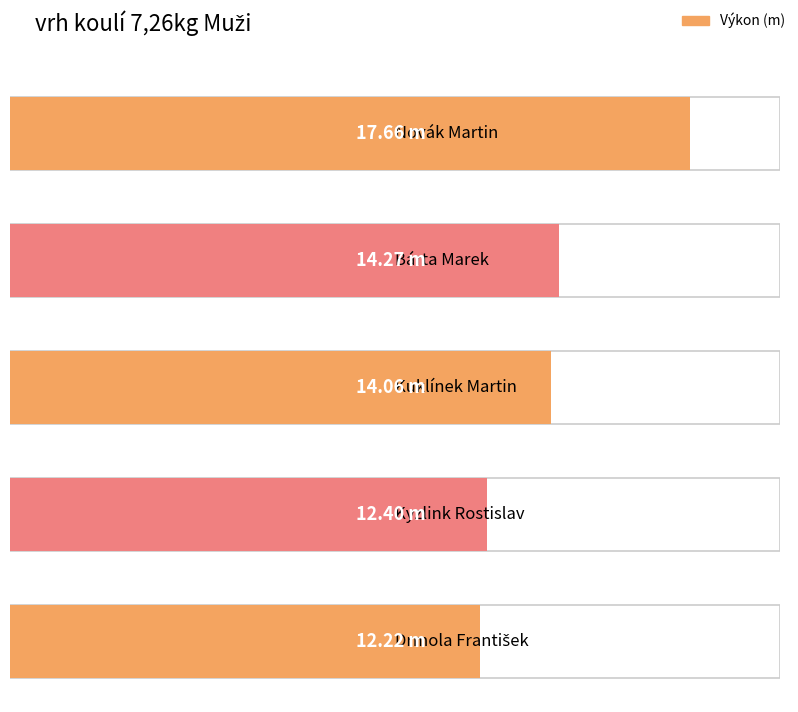

Does the chart contain stacked bars?

No